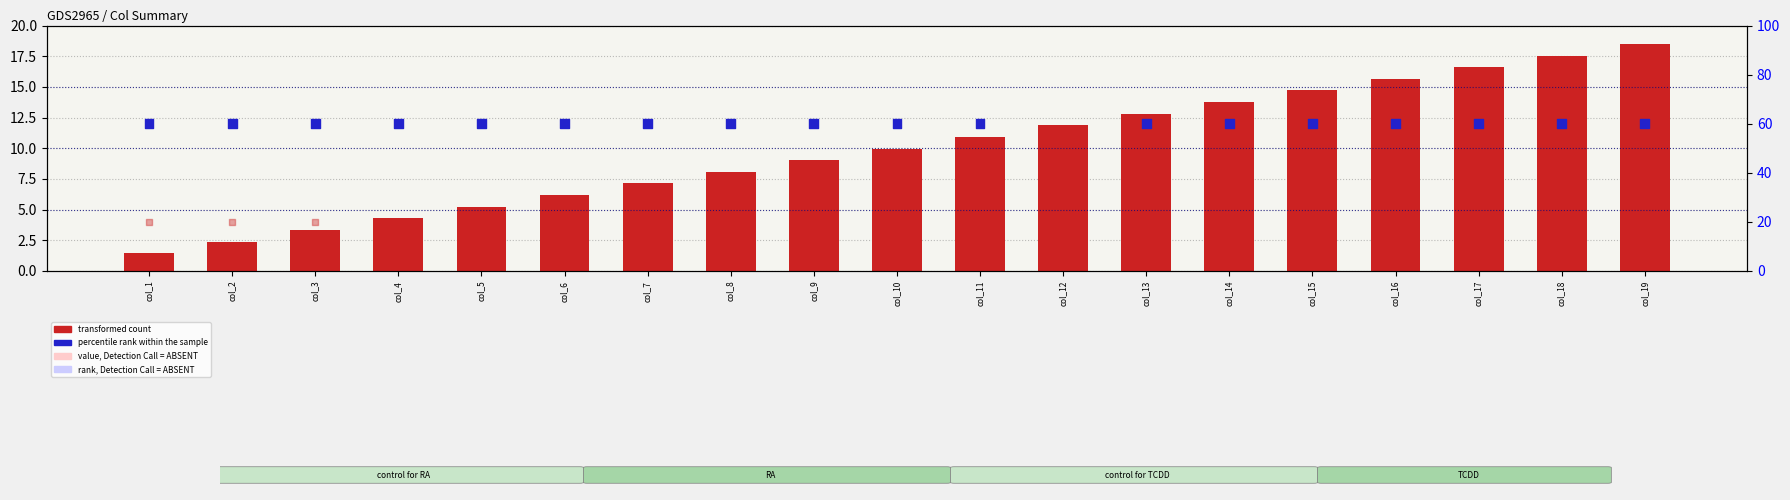

At which category is the sum across all series the highest?

col_12